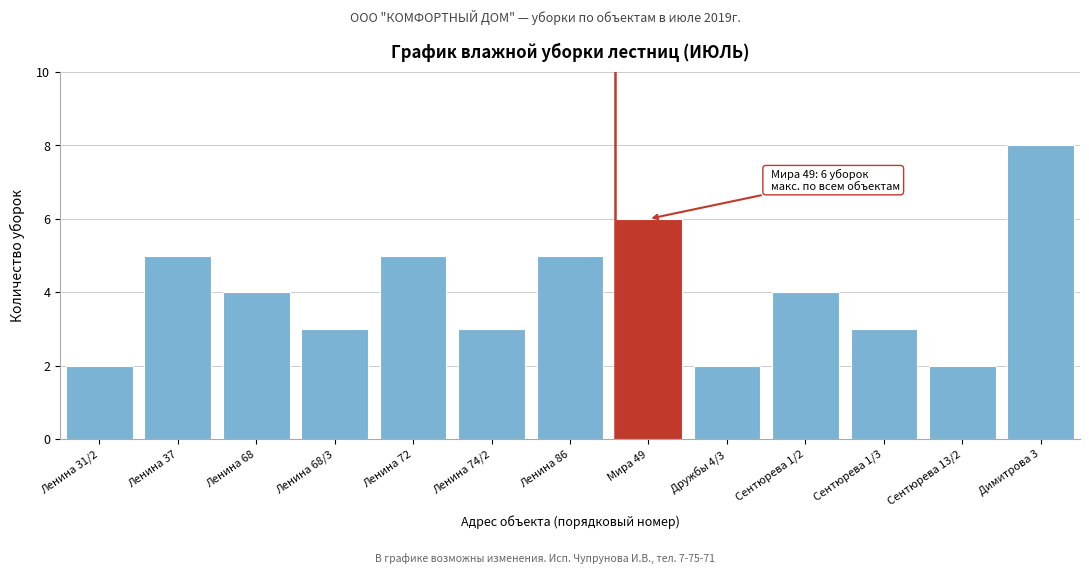

Reading left to right, list all the values displayed in this chart.

Ленина 31/2=2	Ленина 37=5	Ленина 68=4	Ленина 68/3=3	Ленина 72=5	Ленина 74/2=3	Ленина 86=5	Мира 49=6	Дружбы 4/3=2	Сентюрева 1/2=4	Сентюрева 1/3=3	Сентюрева 13/2=2	Димитрова 3=8